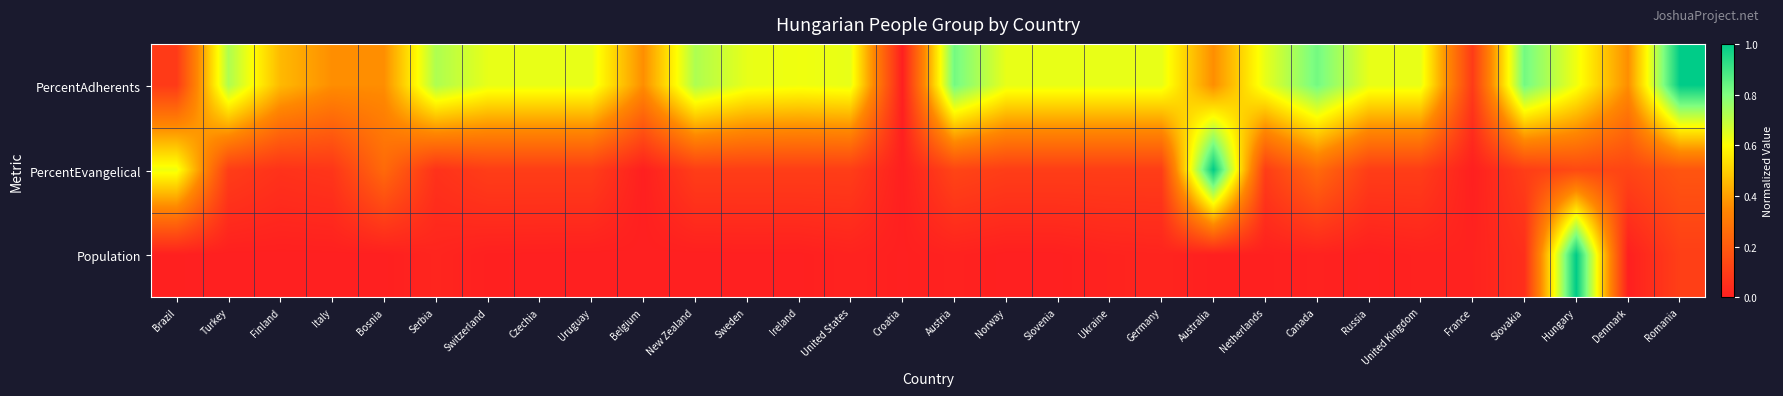

Reading left to right, what are all the values shown in this chart?

PercentAdherents: Brazil=0.1	Turkey=0.7	Finland=0.5	Italy=0.4	Bosnia=0.4	Serbia=0.7	Switzerland=0.6	Czechia=0.6	Uruguay=0.6	Belgium=0.4	New Zealand=0.7	Sweden=0.6	Ireland=0.6	United States=0.6	Croatia=0.0	Austria=0.8	Norway=0.6	Slovenia=0.6	Ukraine=0.6	Germany=0.6	Australia=0.4	Netherlands=0.6	Canada=0.8	Russia=0.6	United Kingdom=0.6	France=0.1	Slovakia=0.8	Hungary=0.6	Denmark=0.4	Romania=1.0
PercentEvangelical: Brazil=0.6	Turkey=0.1	Finland=0.1	Italy=0.1	Bosnia=0.2	Serbia=0.1	Switzerland=0.1	Czechia=0.1	Uruguay=0.1	Belgium=0.0	New Zealand=0.1	Sweden=0.1	Ireland=0.1	United States=0.1	Croatia=0.0	Austria=0.1	Norway=0.1	Slovenia=0.1	Ukraine=0.1	Germany=0.1	Australia=1.0	Netherlands=0.1	Canada=0.2	Russia=0.1	United Kingdom=0.1	France=0.0	Slovakia=0.1	Hungary=0.1	Denmark=0.1	Romania=0.2
Population: Brazil=0.0	Turkey=0.0	Finland=0.0	Italy=0.0	Bosnia=0.0	Serbia=0.0	Switzerland=0.0	Czechia=0.0	Uruguay=0.0	Belgium=0.0	New Zealand=0.0	Sweden=0.0	Ireland=0.0	United States=0.0	Croatia=0.0	Austria=0.0	Norway=0.0	Slovenia=0.0	Ukraine=0.0	Germany=0.0	Australia=0.0	Netherlands=0.0	Canada=0.0	Russia=0.0	United Kingdom=0.0	France=0.0	Slovakia=0.1	Hungary=1.0	Denmark=0.0	Romania=0.1